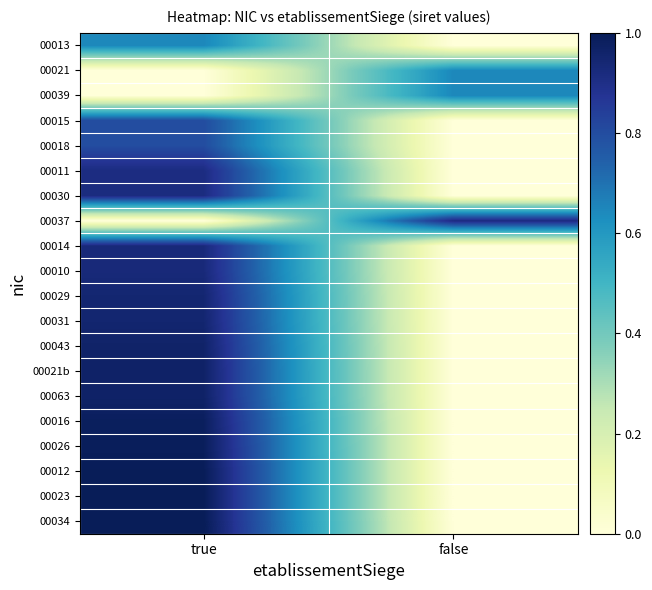

Which series has the widest spread of values?

00034